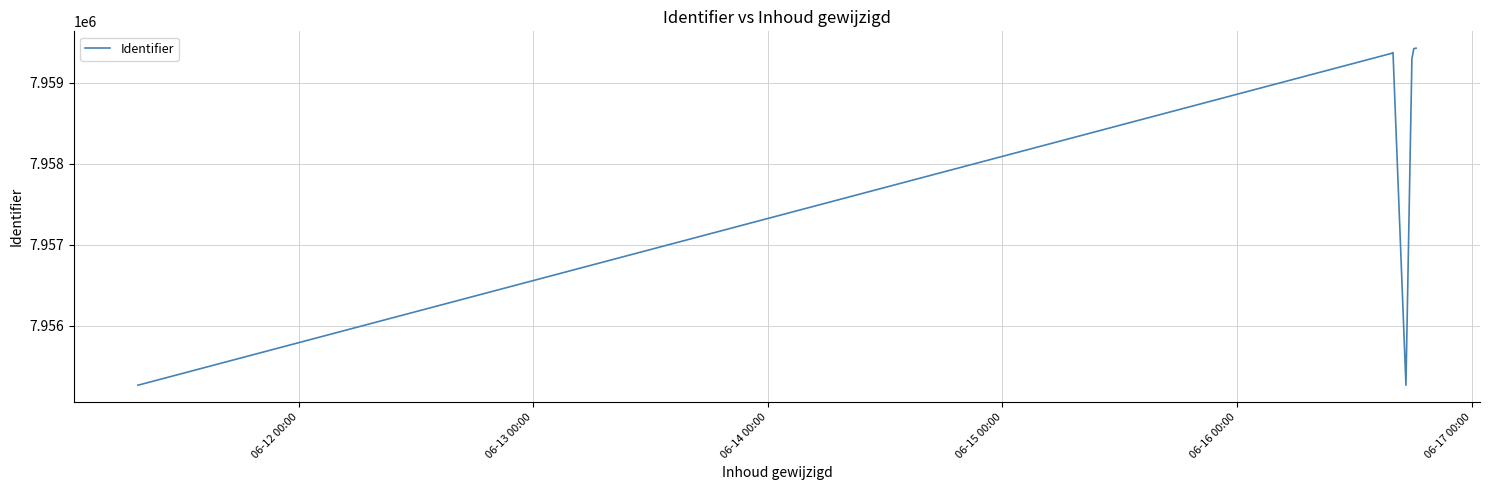

What is the minimum value shown in the chart?

7955268